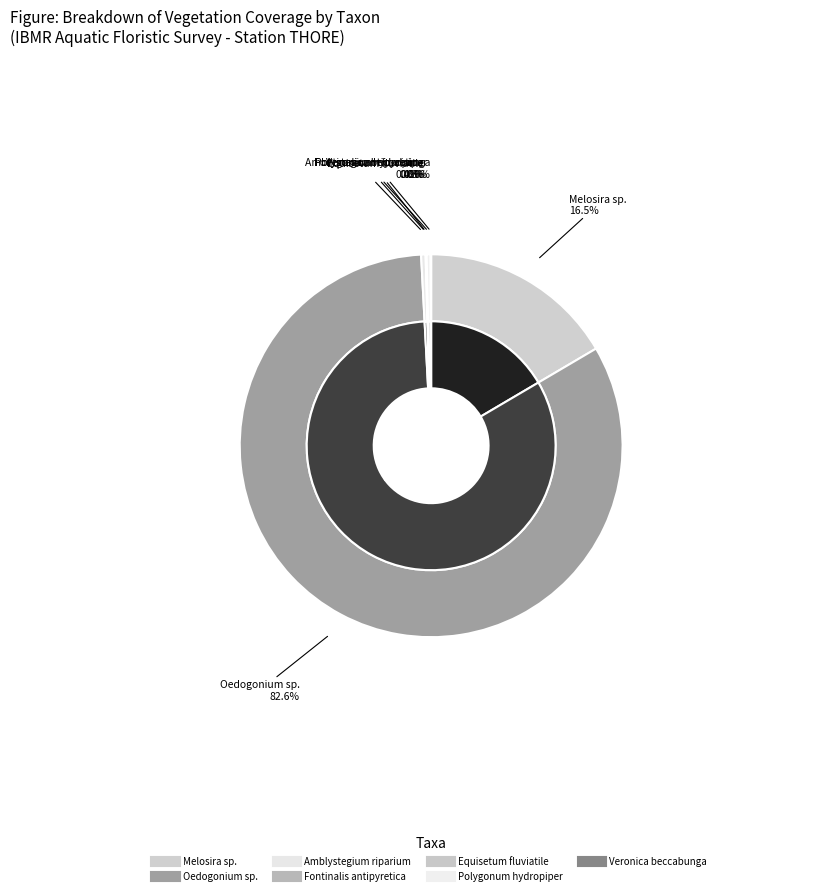

What percentage is NOT represented by Polygonum hydropiper?

99.7%